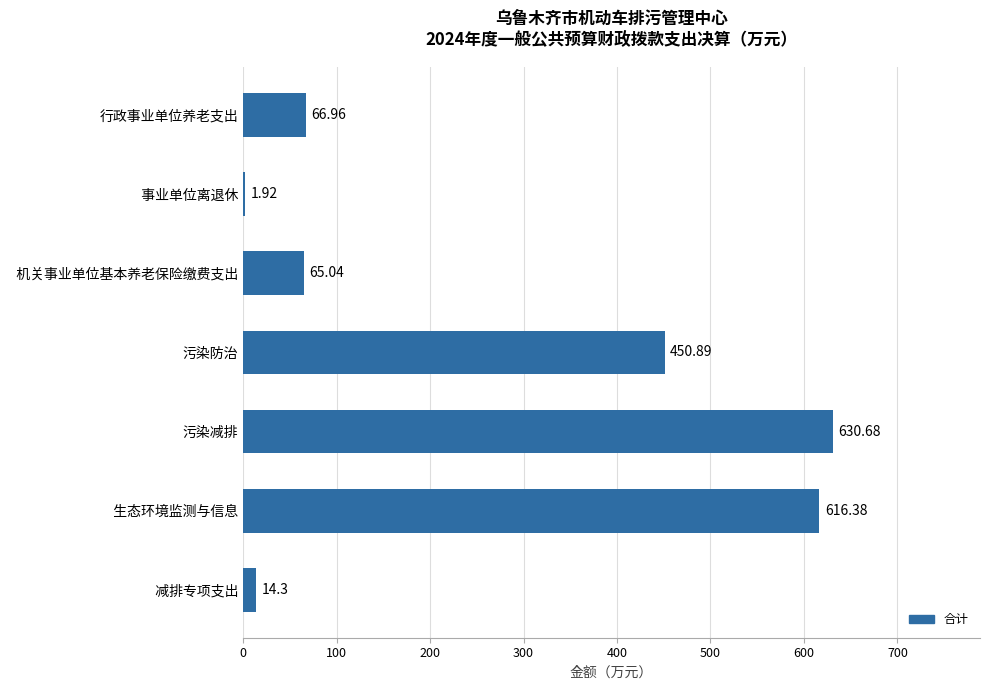

At which label is the value closest to 316?

污染防治